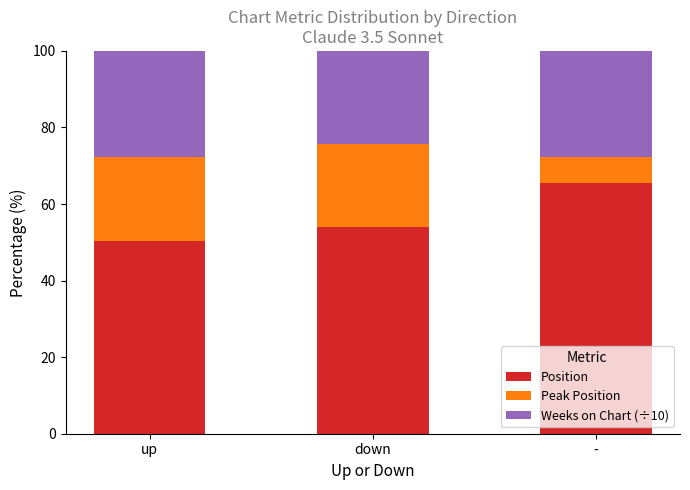

What value does the Position series have at down?

54.1